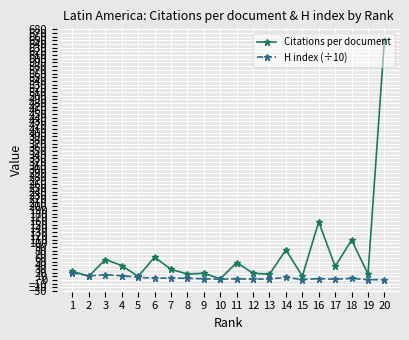

Which series has the widest spread of values?

Citations per document